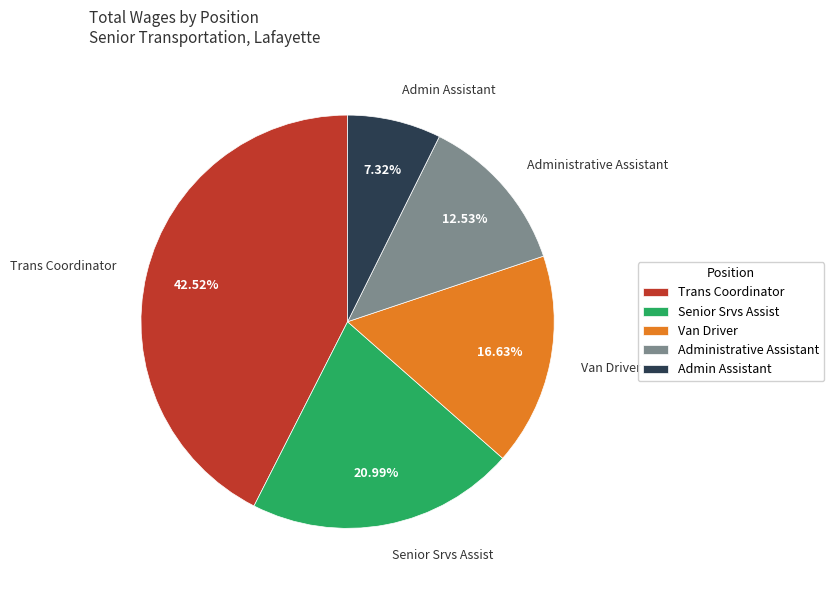

How much of the chart is everything except Van Driver?

83.4%